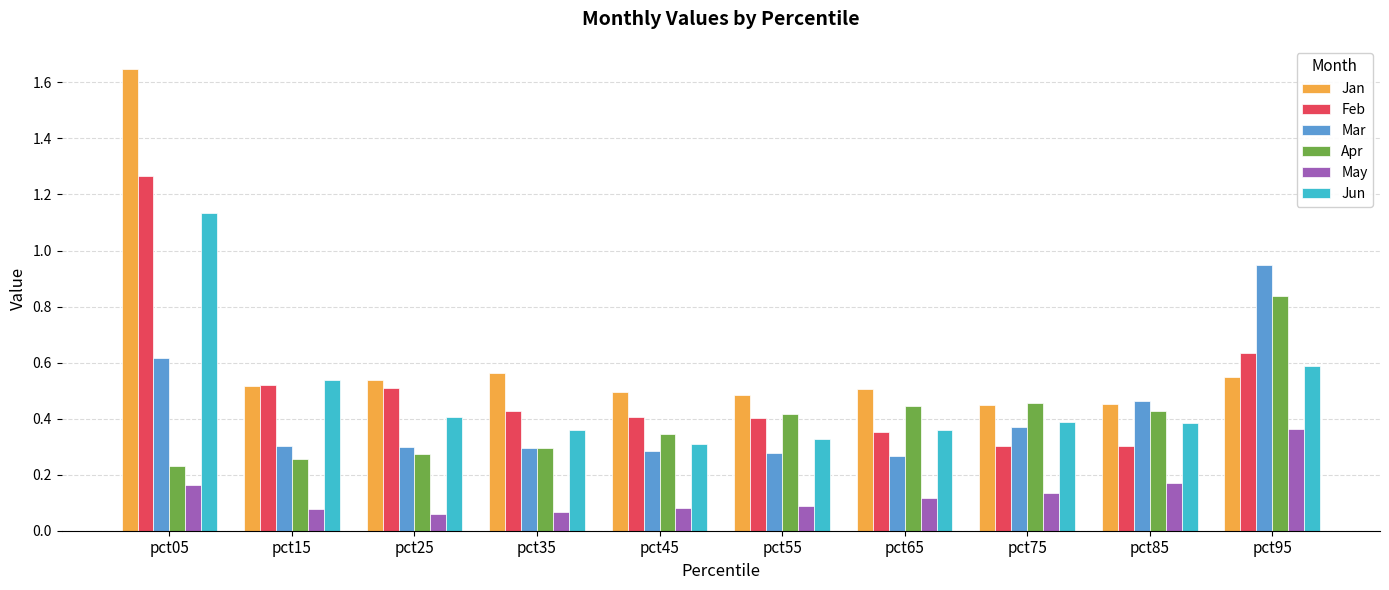

Which series changed the most between pct75 and pct85?

Mar